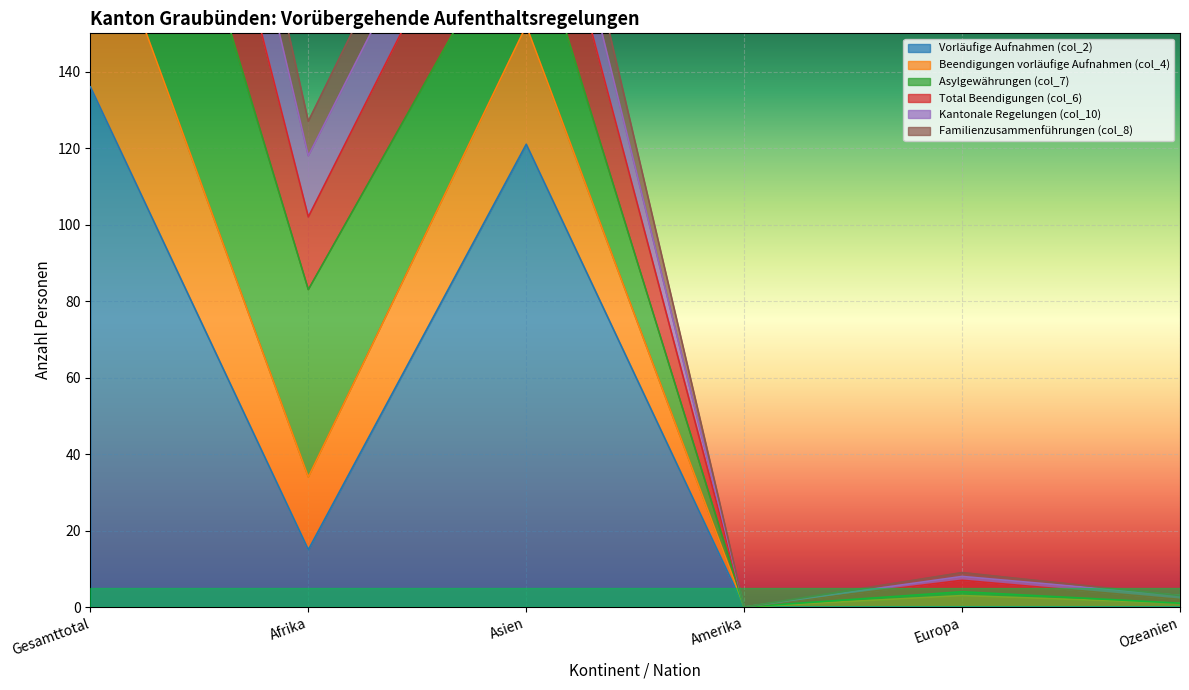

True or false: Beendigungen vorläufige Aufnahmen (col_4) and Vorläufige Aufnahmen (col_2) cross at least once.

False